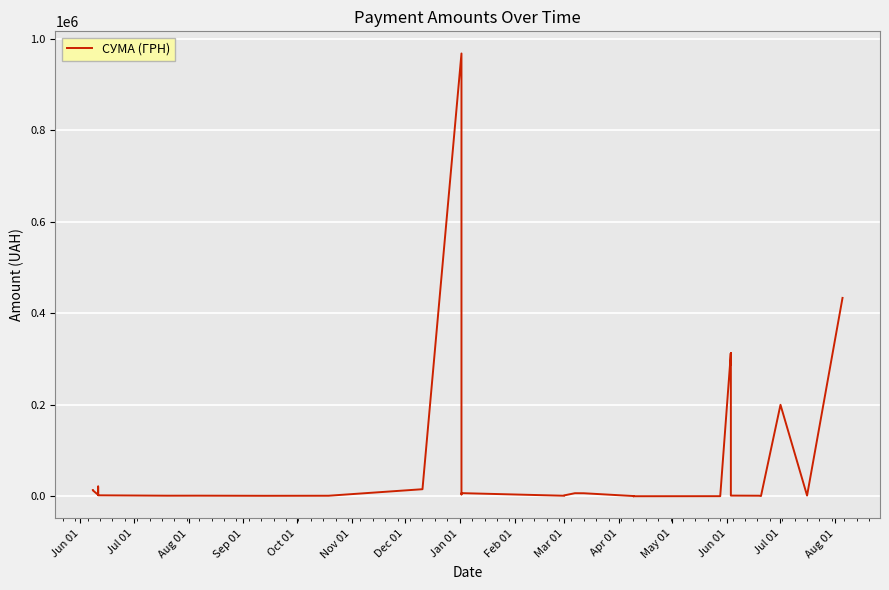

The value at Jun 01 is 13575.0. True or false?

True